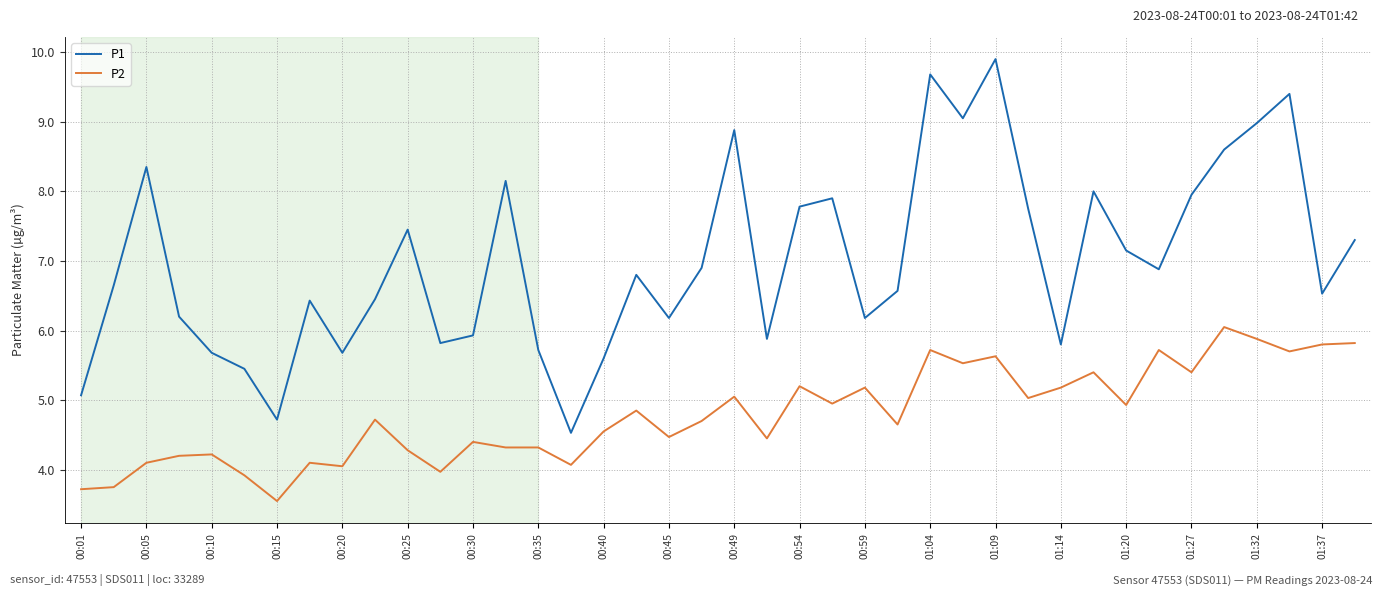

What is the minimum value for P1?

4.5